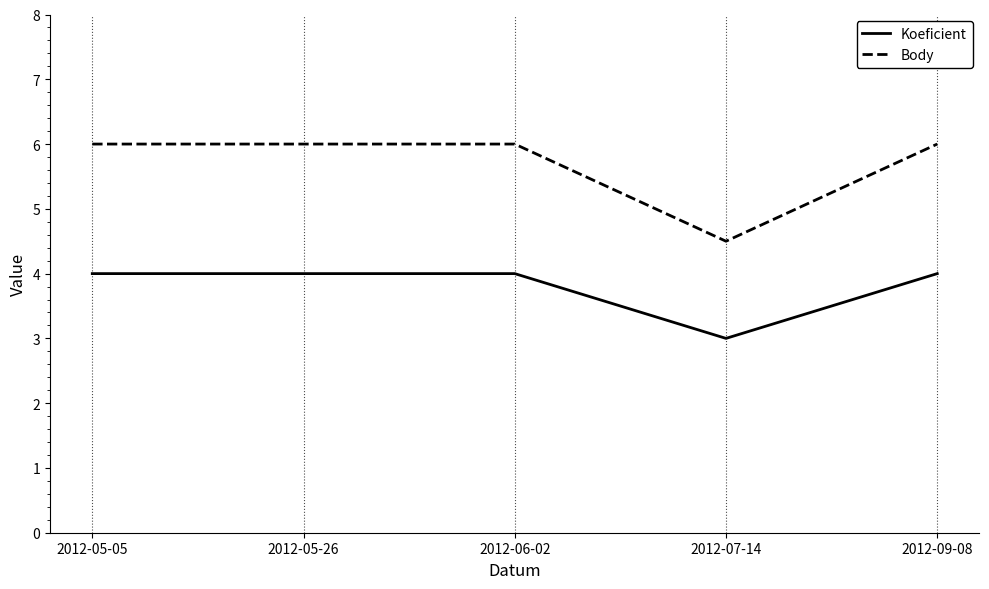

Is it true that Body equals 9.3 at 2012-06-02?

False